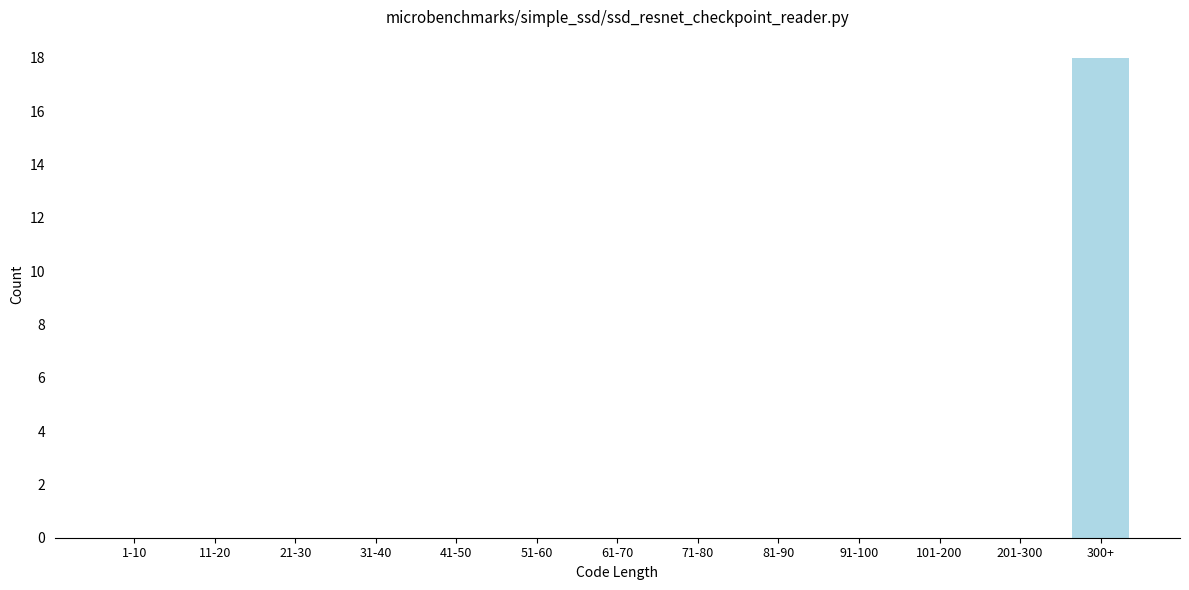

Reading left to right, list all the values displayed in this chart.

1-10=0	11-20=0	21-30=0	31-40=0	41-50=0	51-60=0	61-70=0	71-80=0	81-90=0	91-100=0	101-200=0	201-300=0	300+=18